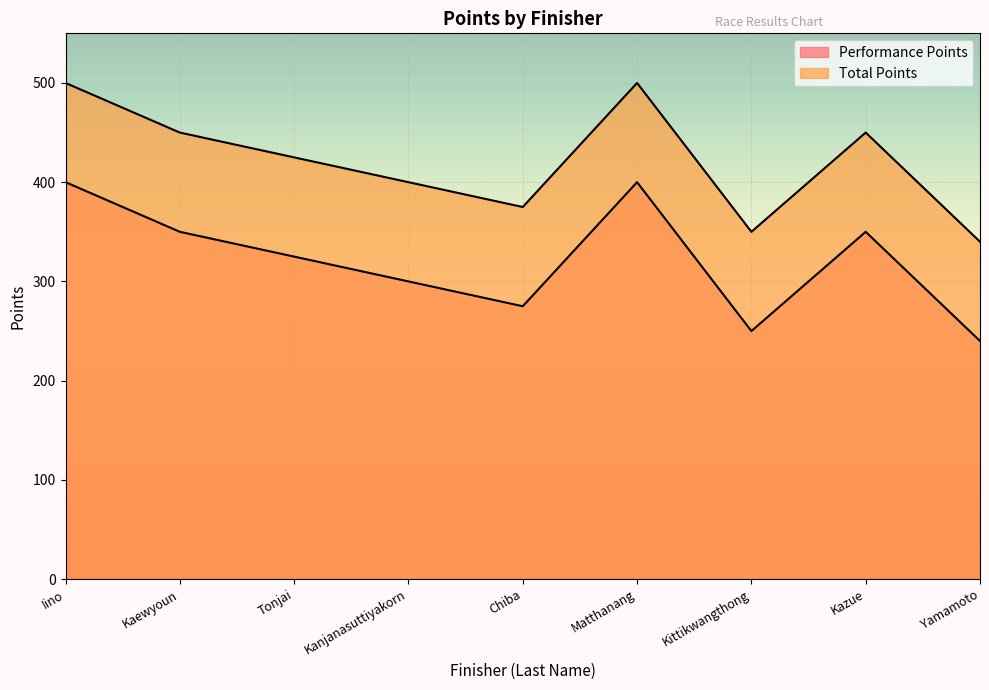

At which category does Total Points reach its first local peak?

Matthanang